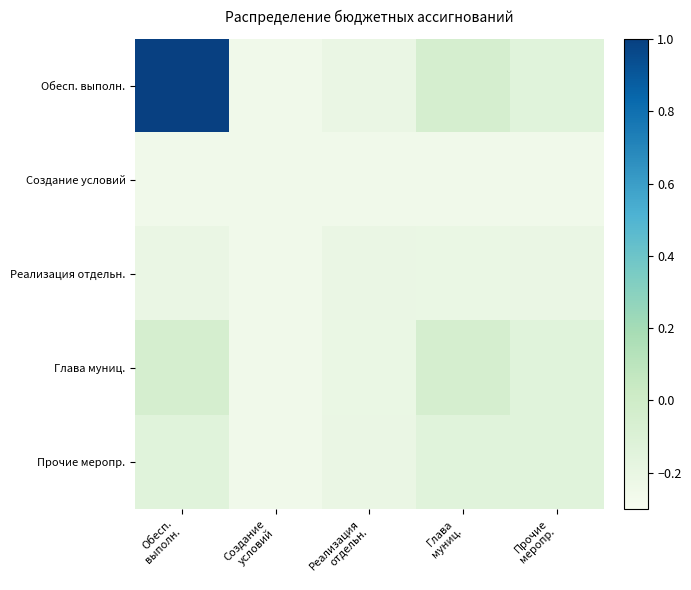

Reading left to right, what are all the values shown in this chart?

Обесп. выполн.: Обесп.
выполн.=1.0	Создание
условий=-0.2	Реализация
отдельн.=-0.2	Глава
муниц.=-0.0	Прочие
меропр.=-0.1
Создание условий: Обесп.
выполн.=-0.2	Создание
условий=-0.2	Реализация
отдельн.=-0.2	Глава
муниц.=-0.2	Прочие
меропр.=-0.2
Реализация отдельн.: Обесп.
выполн.=-0.2	Создание
условий=-0.2	Реализация
отдельн.=-0.2	Глава
муниц.=-0.2	Прочие
меропр.=-0.2
Глава муниц.: Обесп.
выполн.=-0.0	Создание
условий=-0.2	Реализация
отдельн.=-0.2	Глава
муниц.=-0.0	Прочие
меропр.=-0.1
Прочие меропр.: Обесп.
выполн.=-0.1	Создание
условий=-0.2	Реализация
отдельн.=-0.2	Глава
муниц.=-0.1	Прочие
меропр.=-0.1